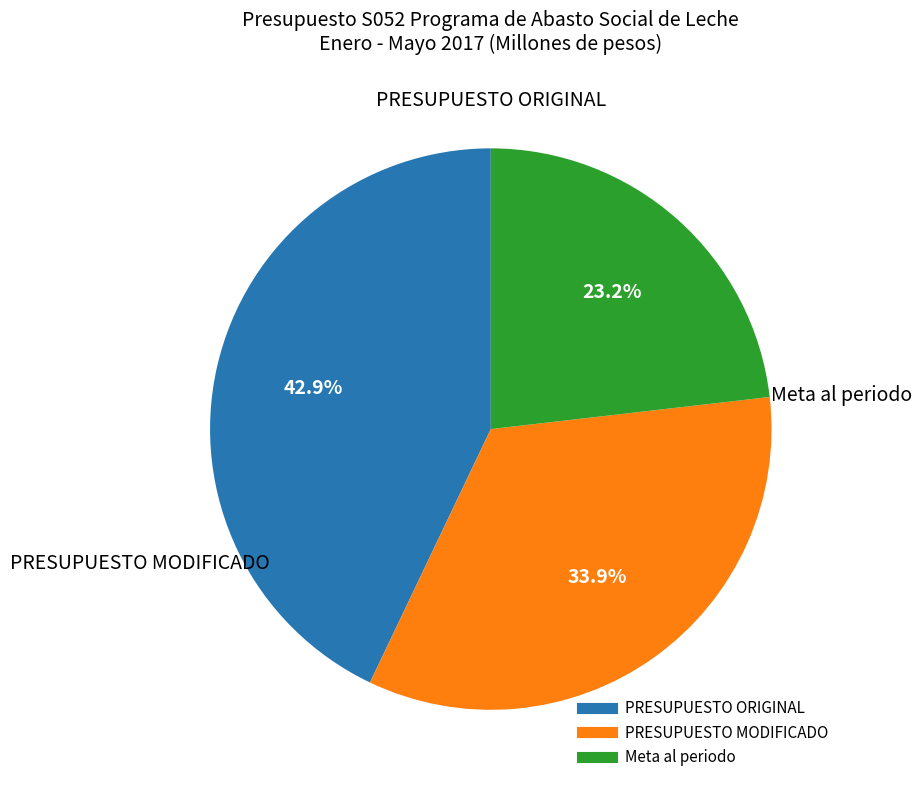

Is there any slice that represents more than half of the pie?

No